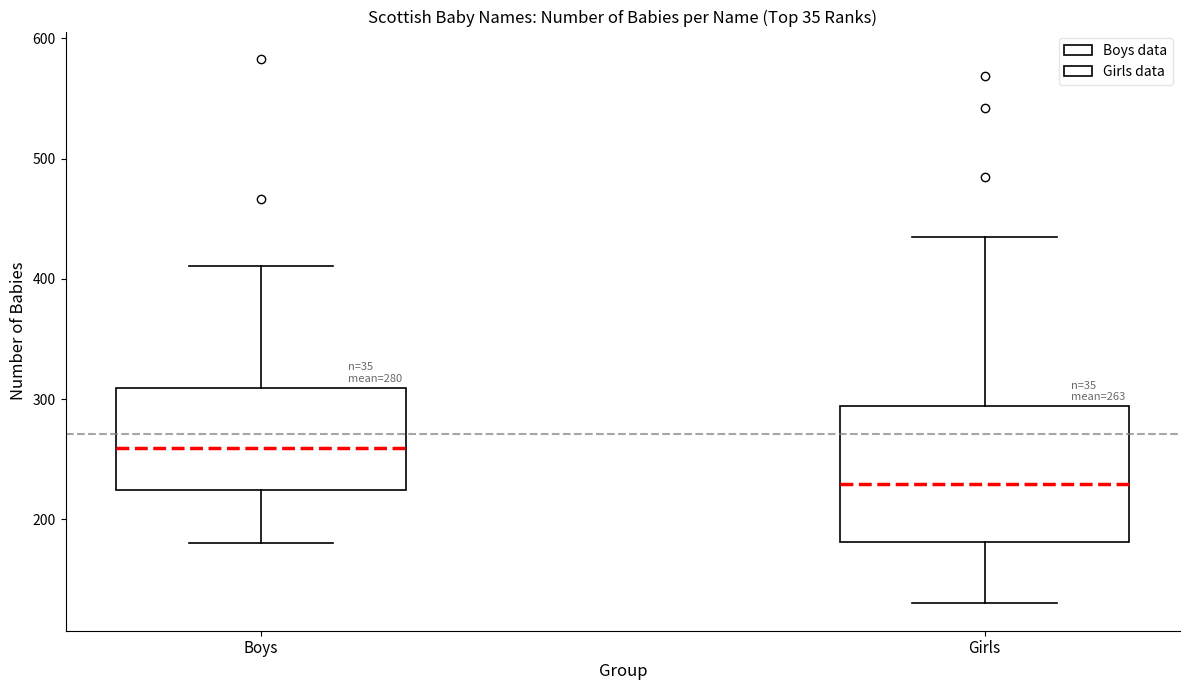

Which box has the highest median line?

Boys